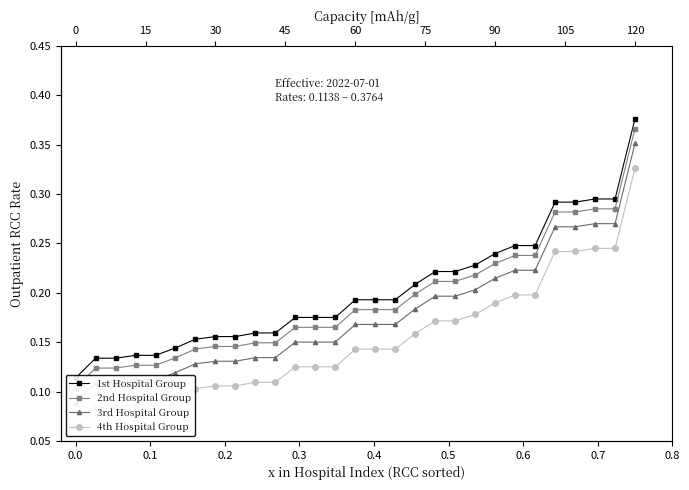

The 4th Hospital Group series shows 0.2 at 19. True or false?

False